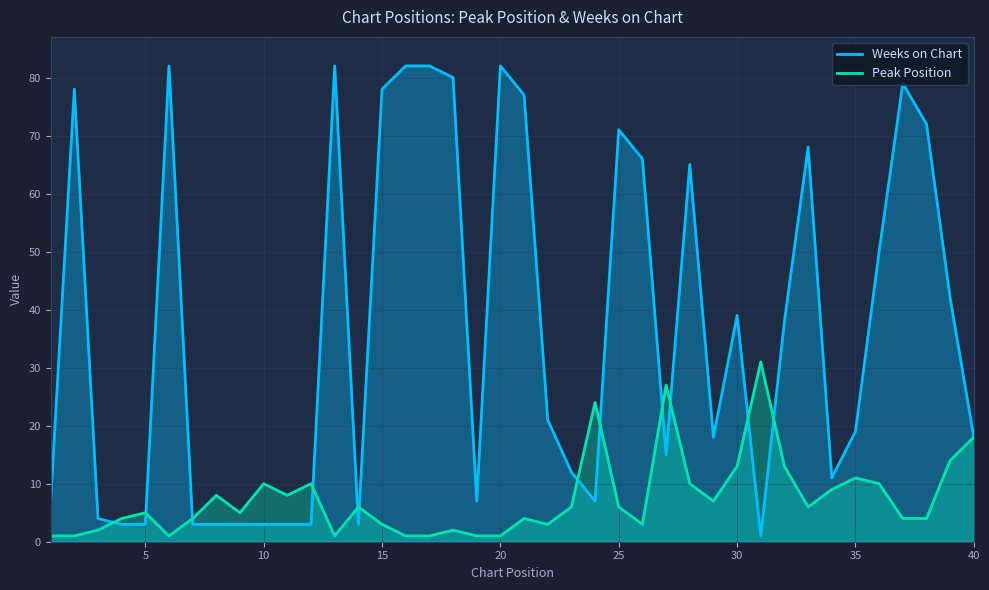

After their last crossing, which series has the higher values: Peak Position or Weeks on Chart?

Weeks on Chart